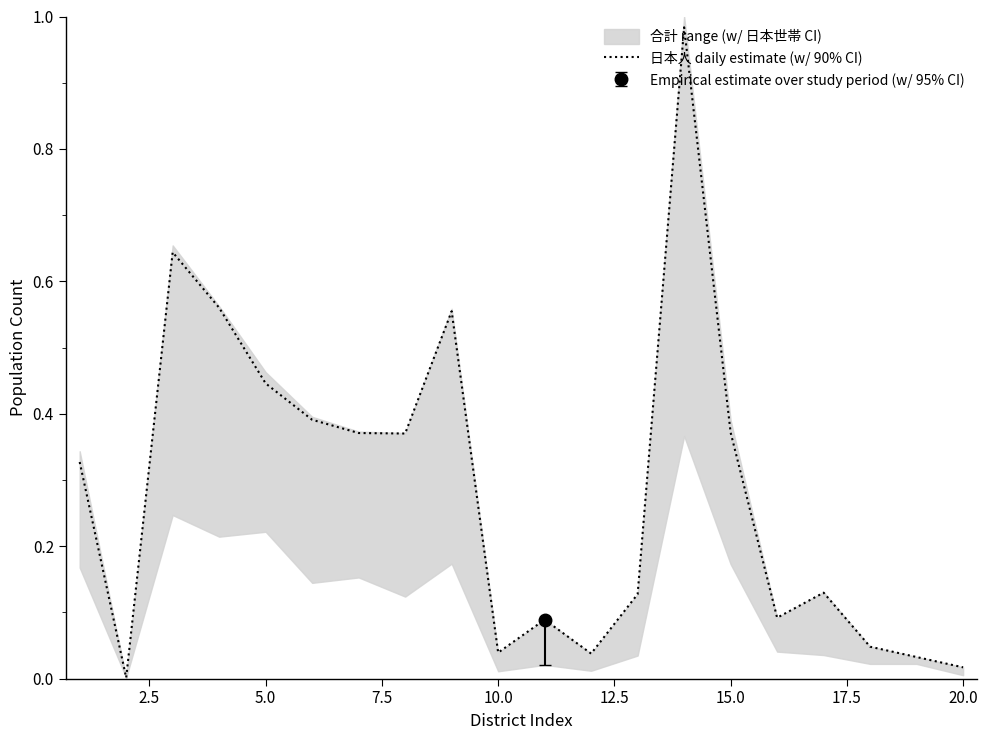

The 日本人 daily estimate (w/ 90% CI) series shows 0.2 at 15.0. True or false?

False